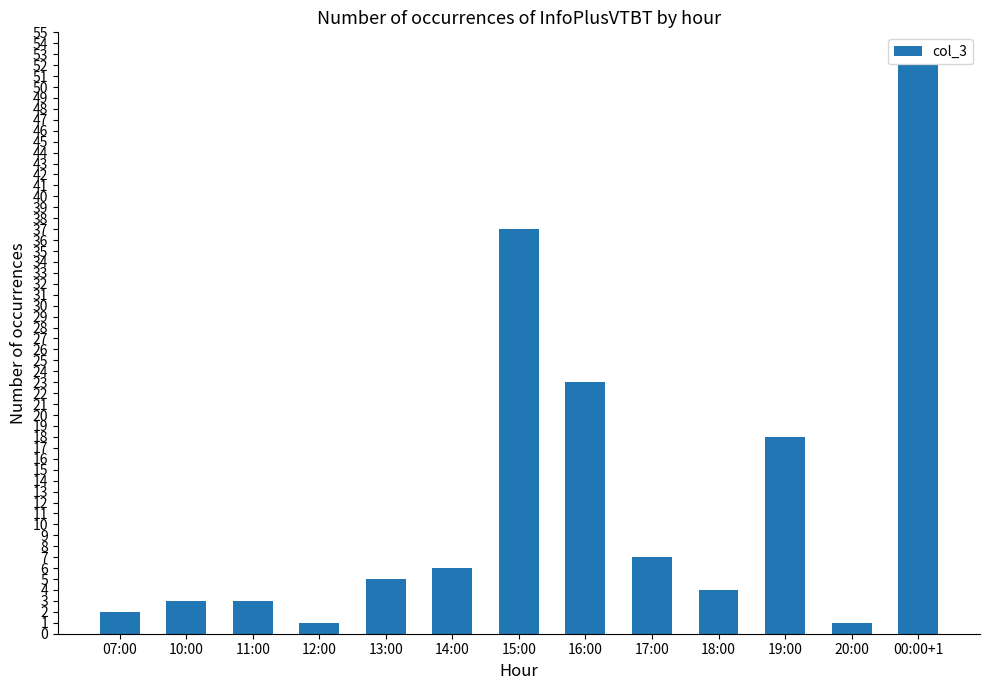

What is the label of the 5th bar from the left?

13:00